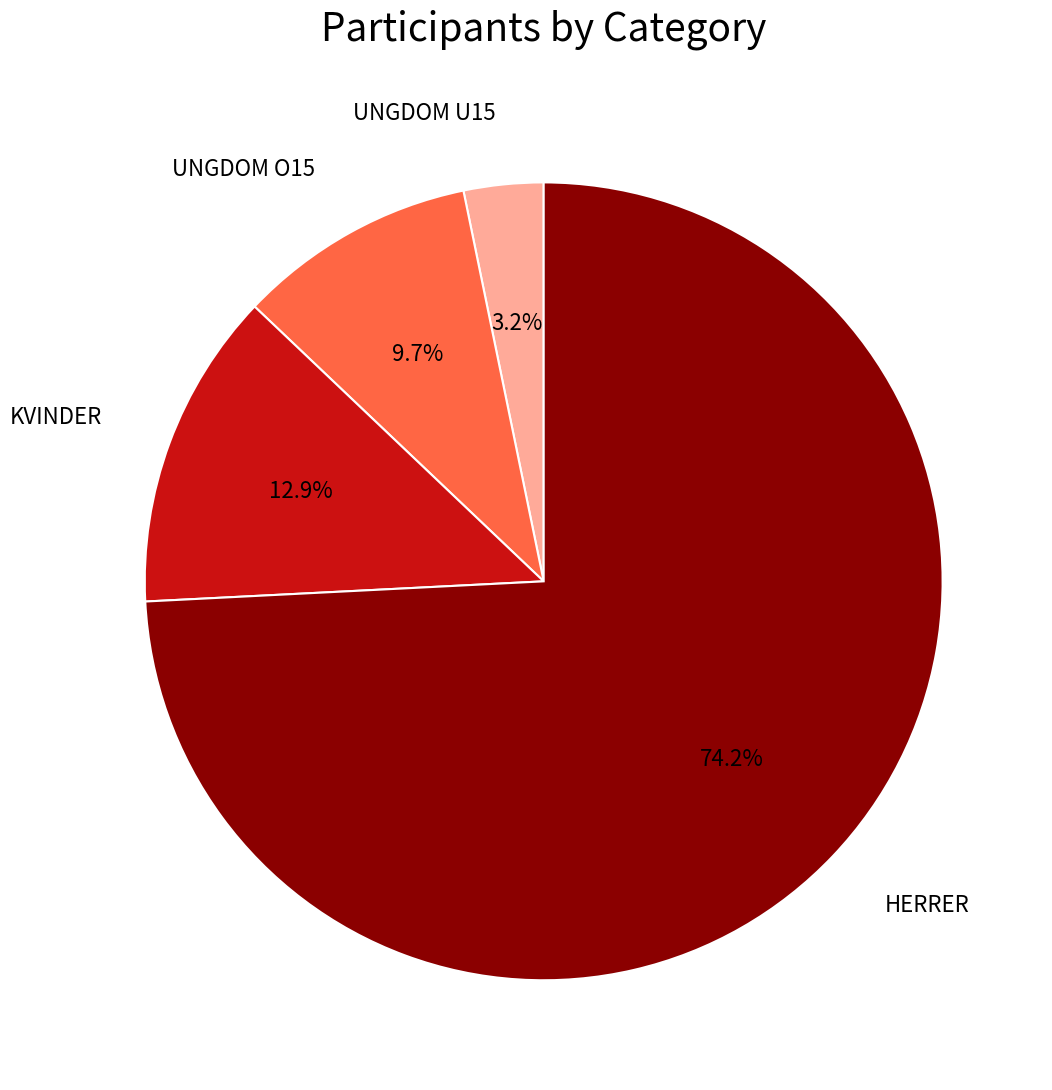

Does any single category account for the majority?

Yes